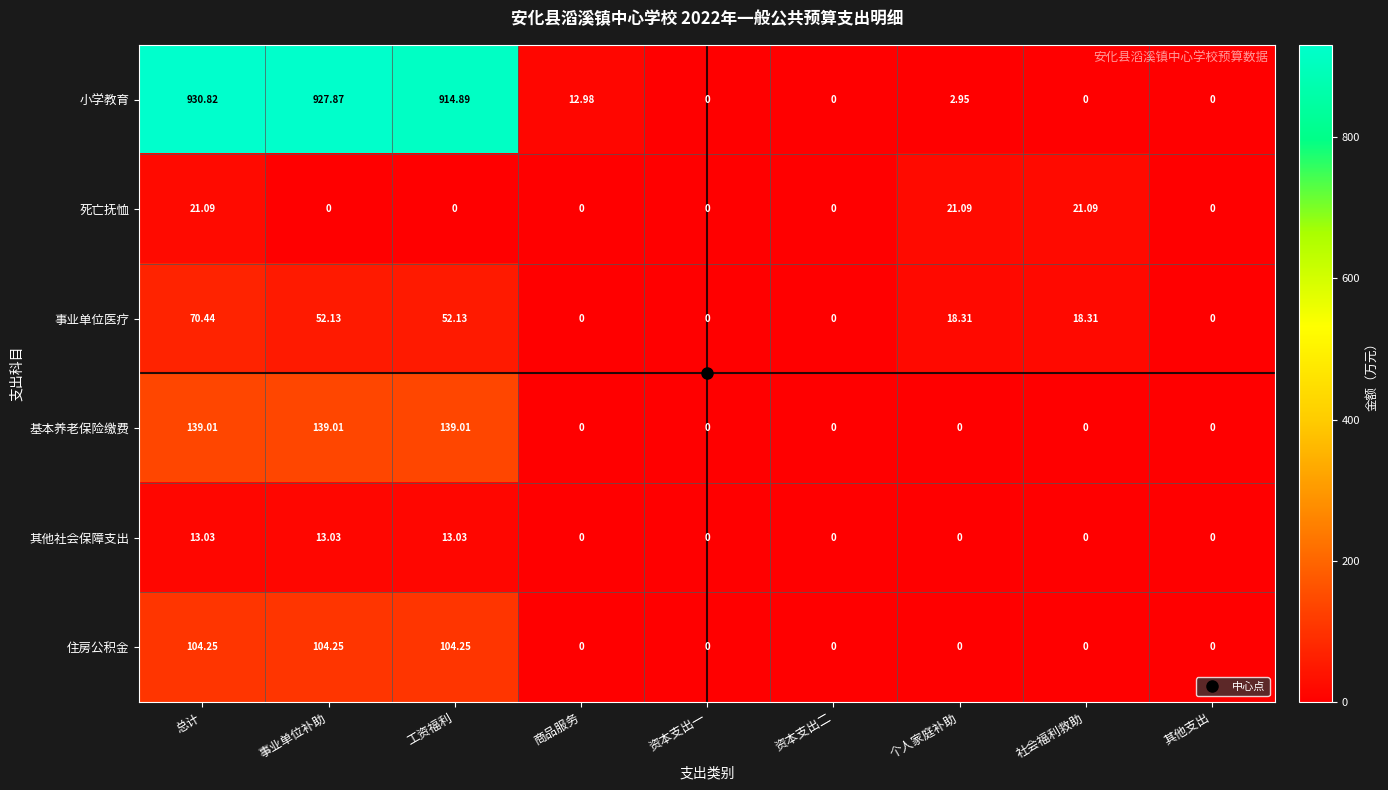

How many values in the 事业单位医疗 series are below 18?

4